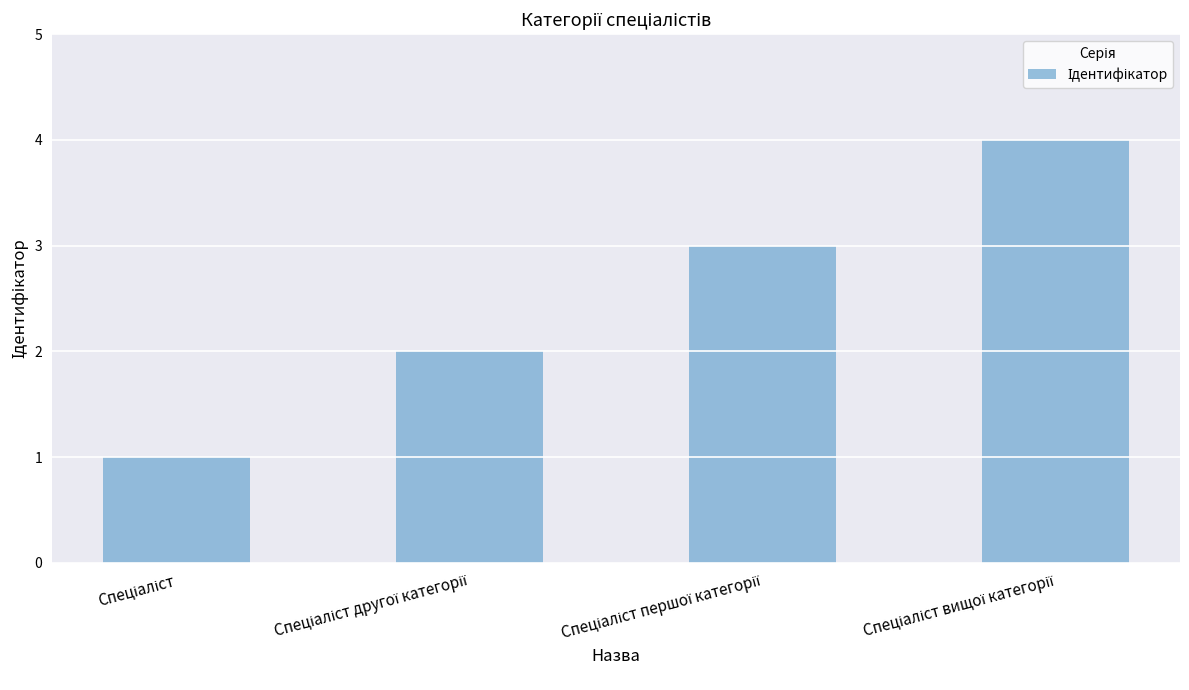

What is the smallest value displayed?

1